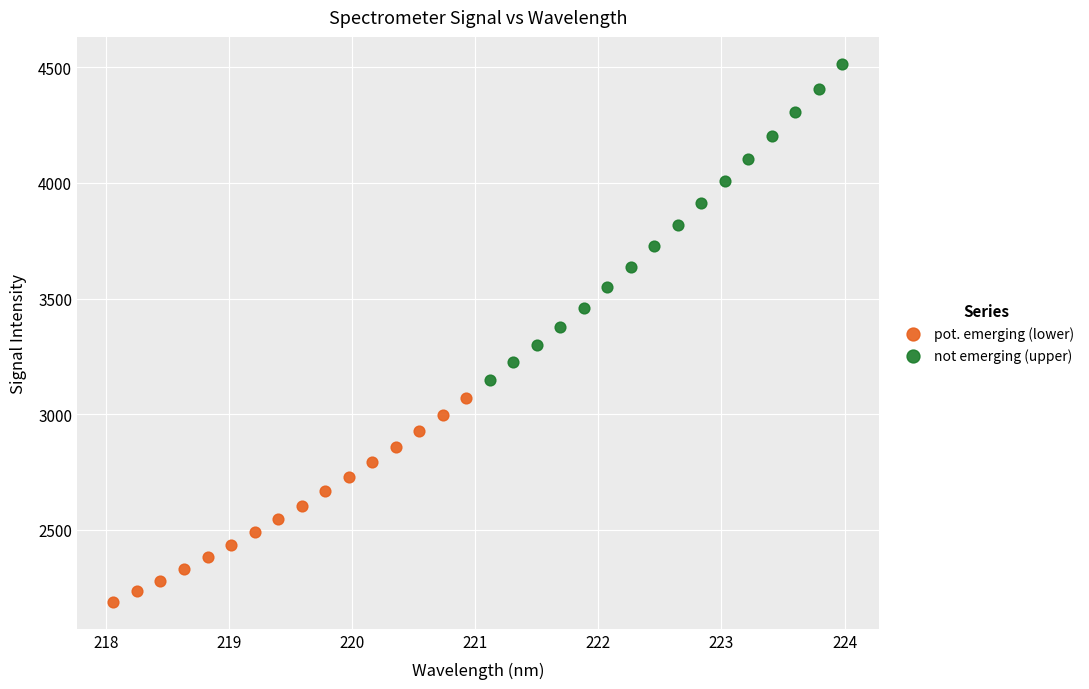

Which series has the widest spread of Y values?

not emerging (upper)